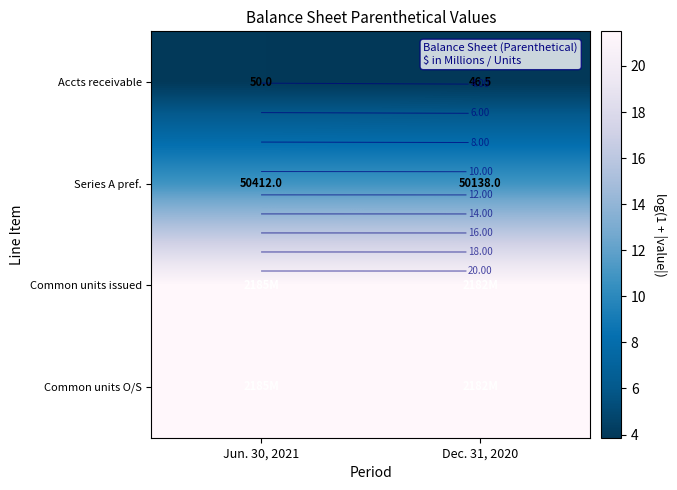

At which category is the sum across all series the highest?

Jun. 30, 2021